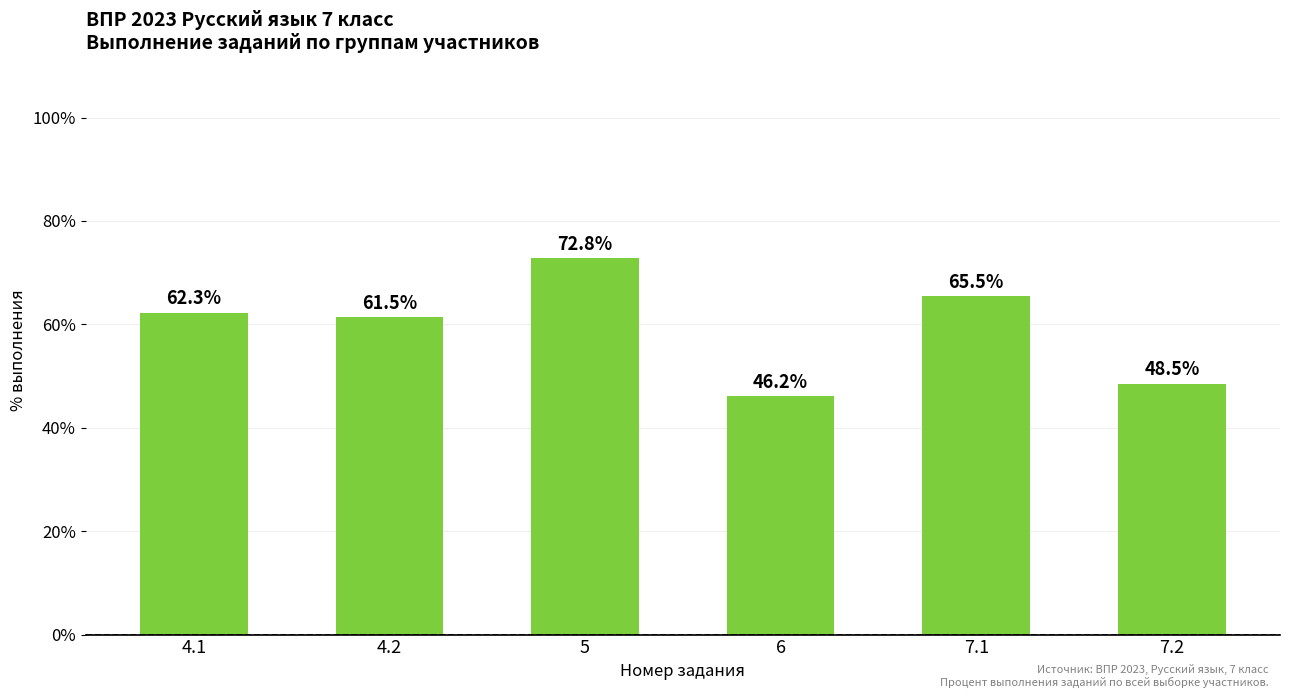

What is the smallest value displayed?

46.2